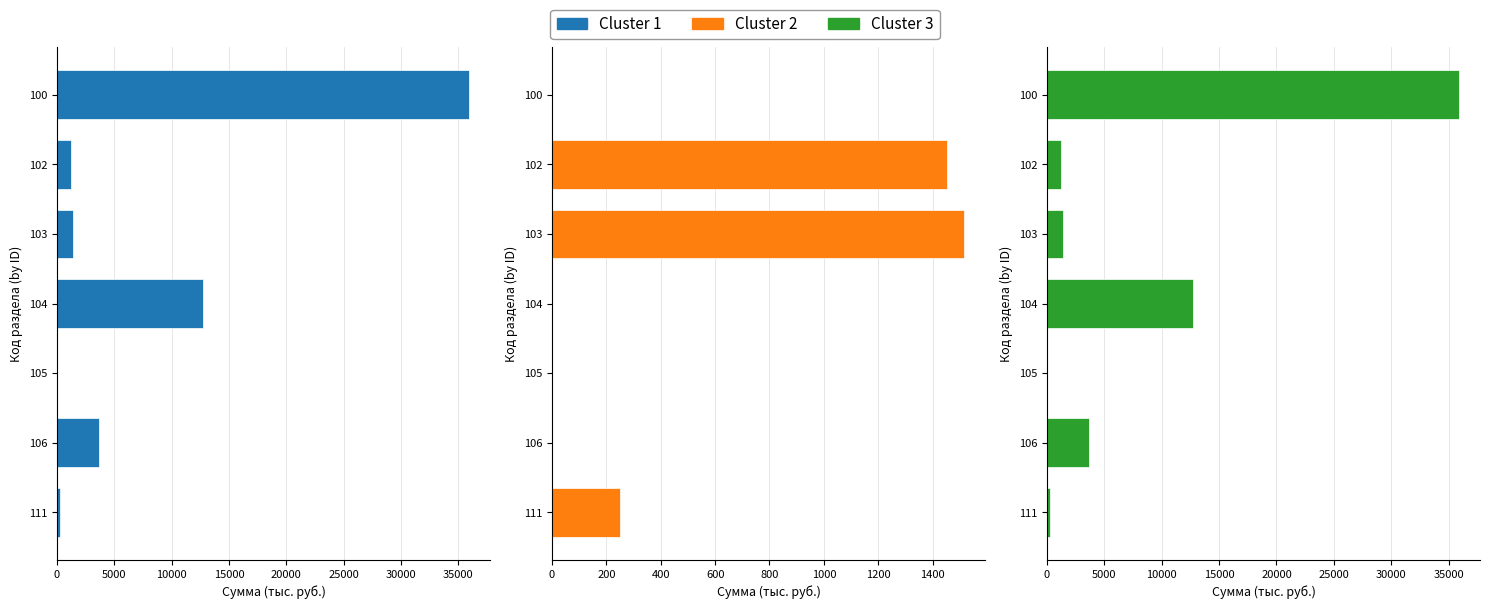

Does the chart contain any negative values?

No